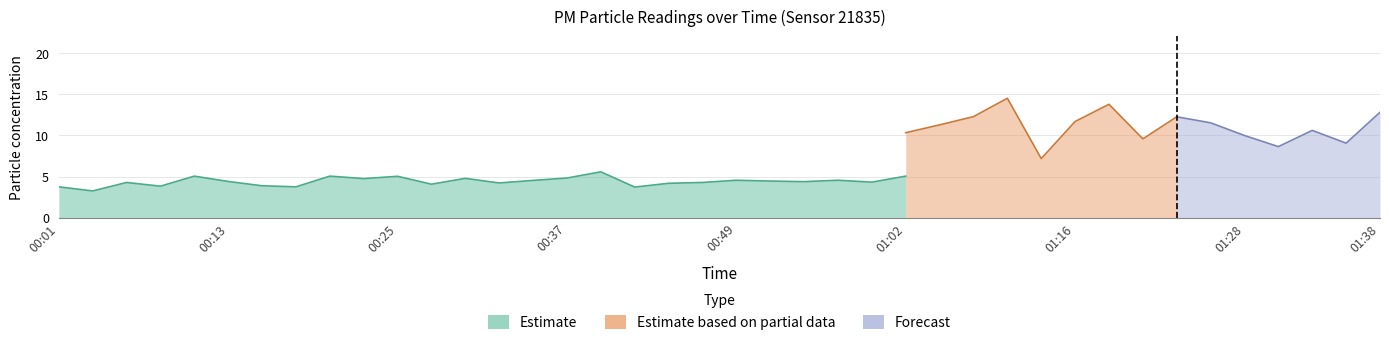

True or false: P1 and P2 intersect in this chart.

False